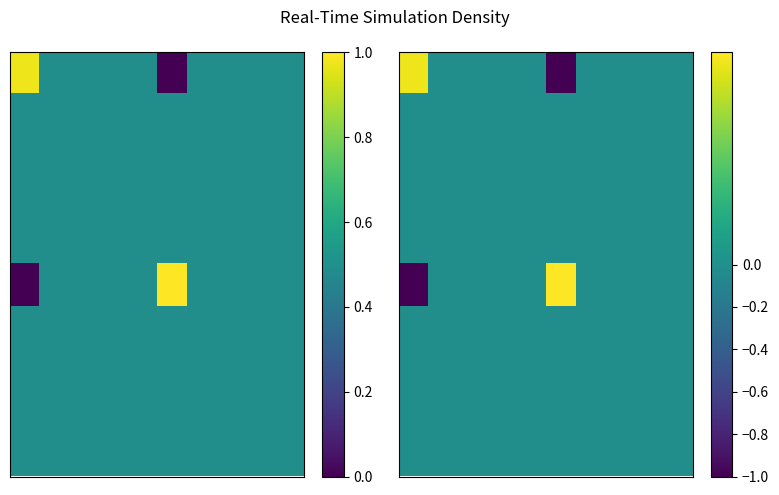

What is the difference between the highest and lowest values at 5?

2.0